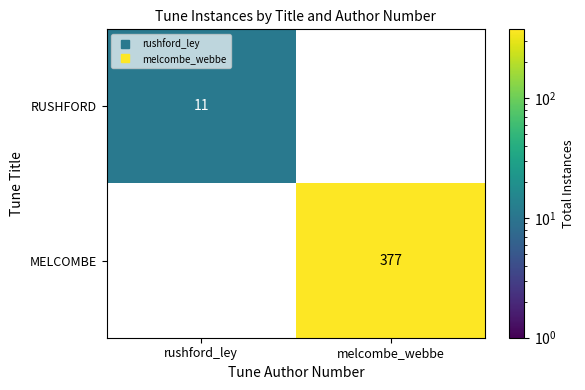

Is it true that MELCOMBE equals 0 at rushford_ley?

True